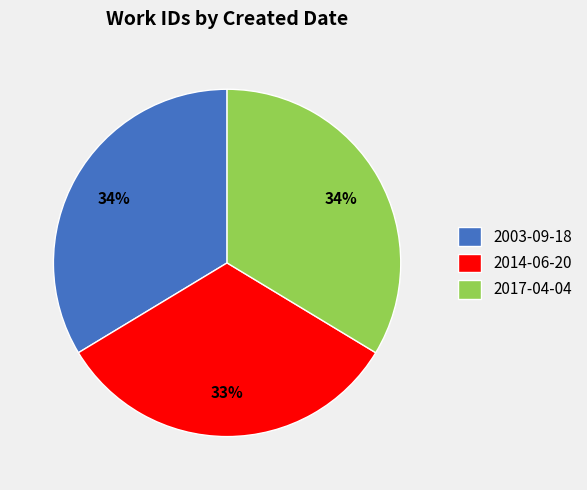

How many slices are in this pie chart?

3